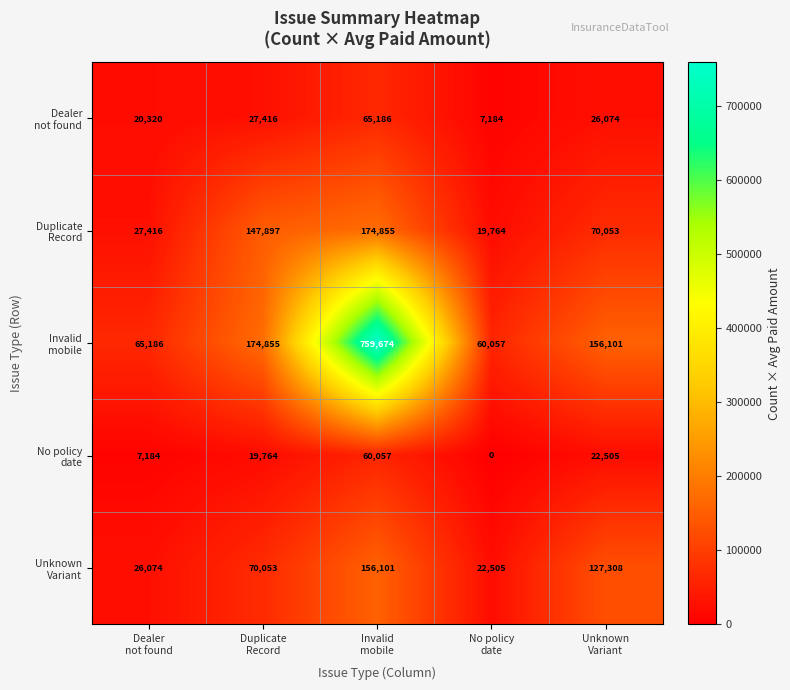

What is the greatest value displayed?

759674